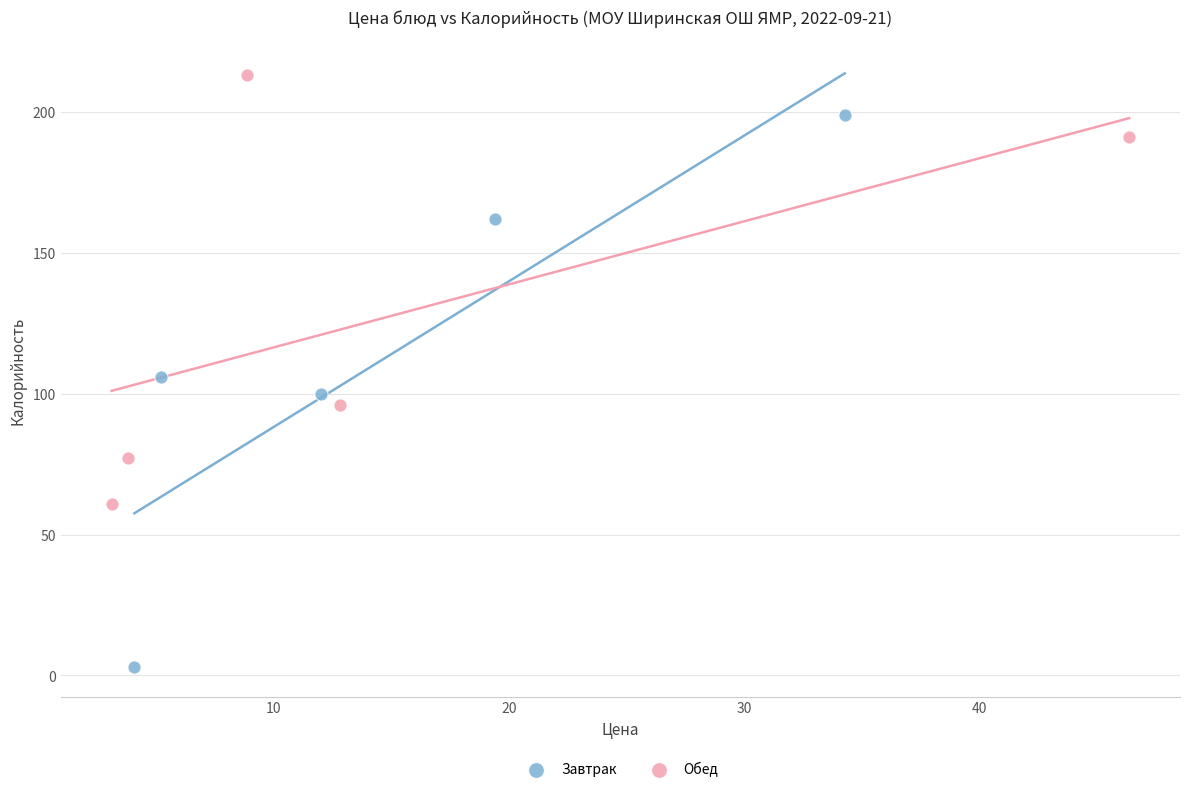

Which series reaches the maximum Y coordinate?

Обед